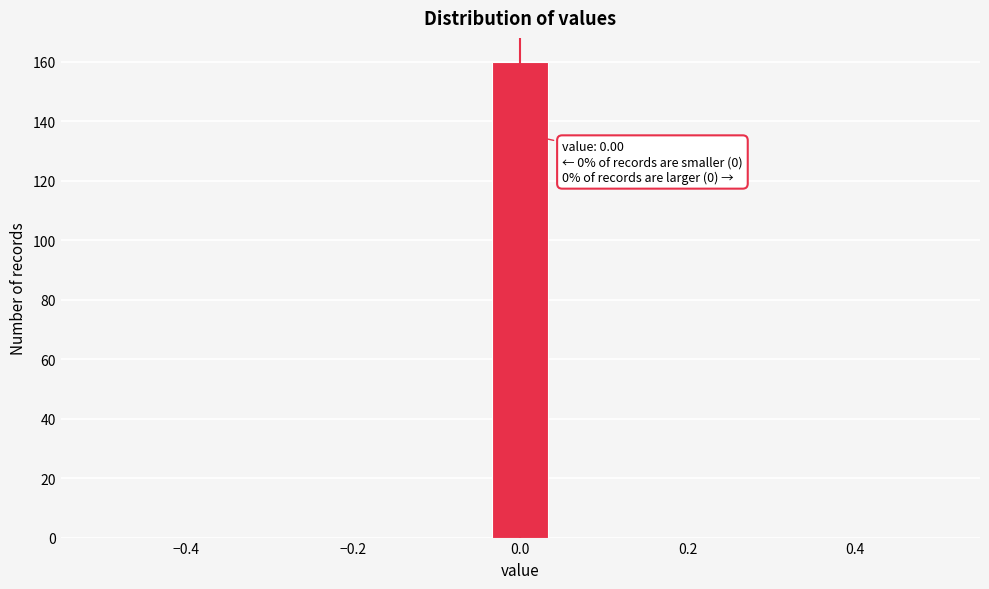

Around what value on the x-axis is the tallest bar? Give the approximate position of its centre, as read against the axis.

0.00